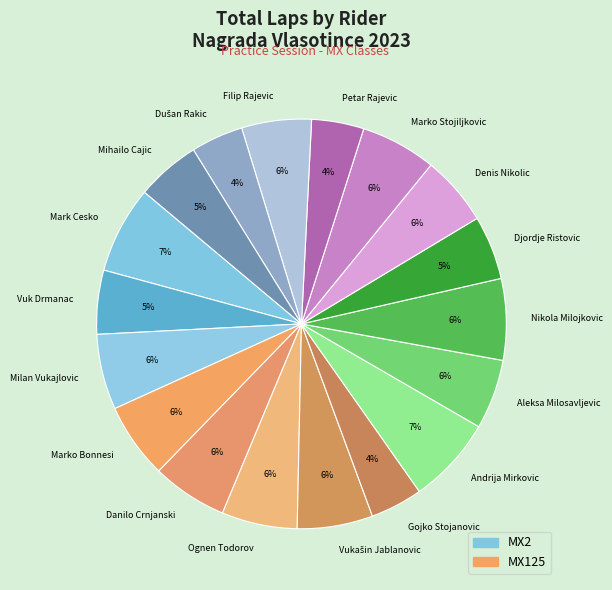

How many segments does this pie chart have?

18